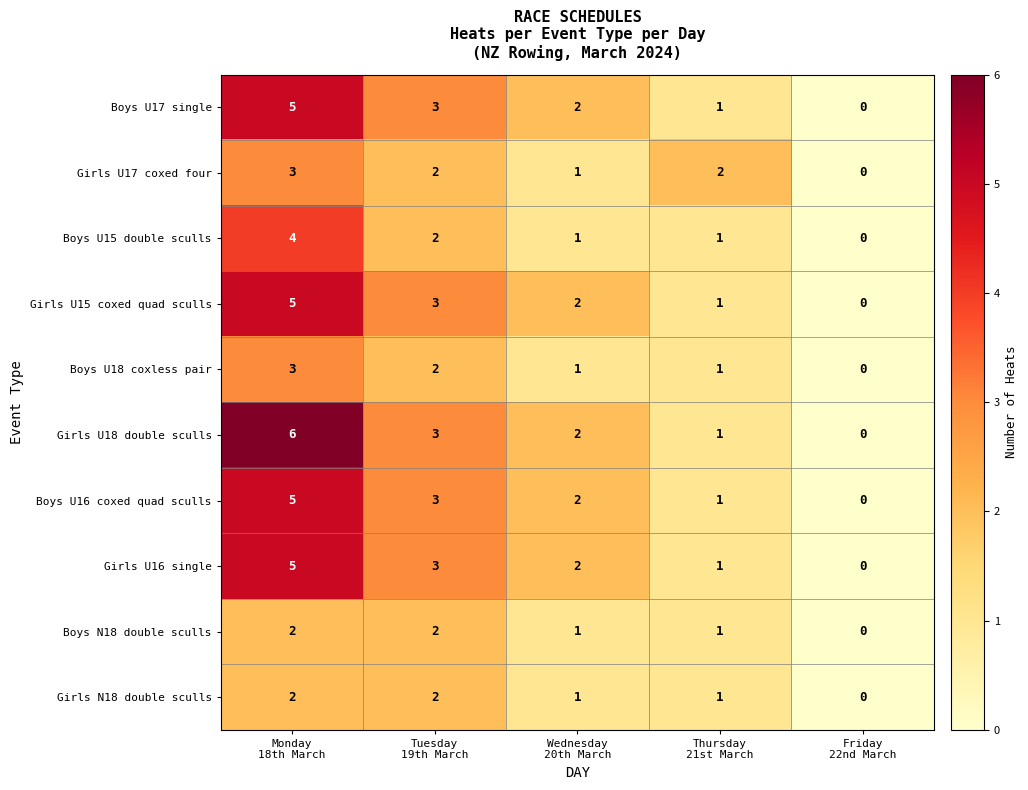

Which series has the widest spread of values?

Girls U18 double sculls